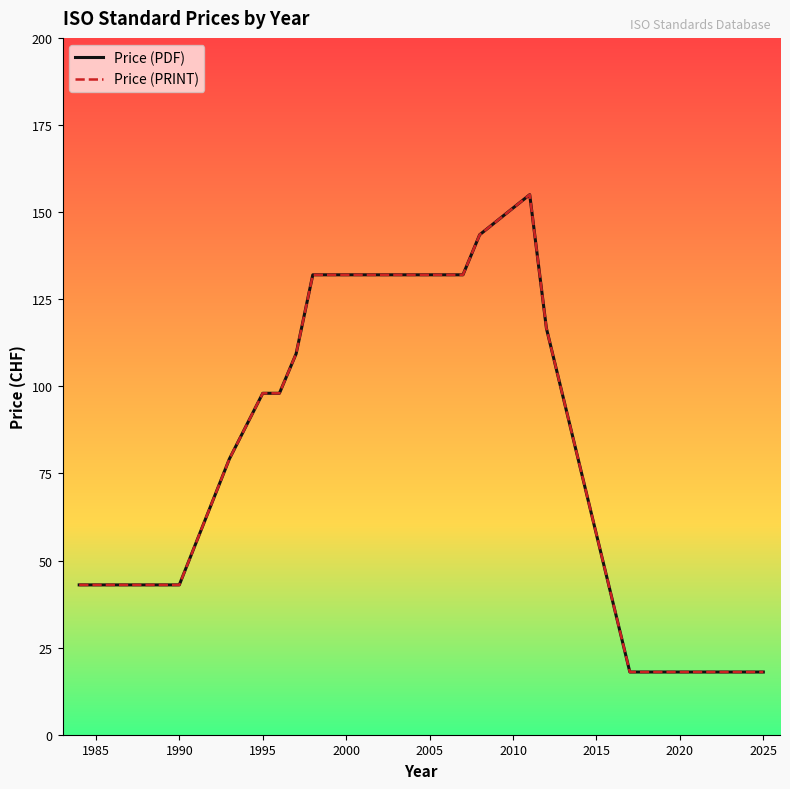

Is this an area chart (filled region under the line)?

No